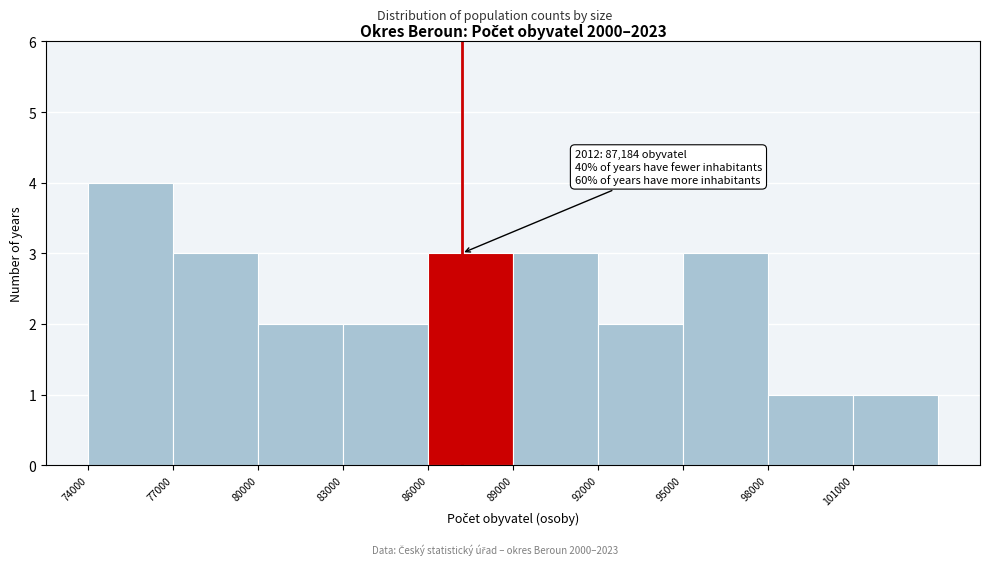

Over which range of the x-axis is the bar tallest?

74000 to 77000